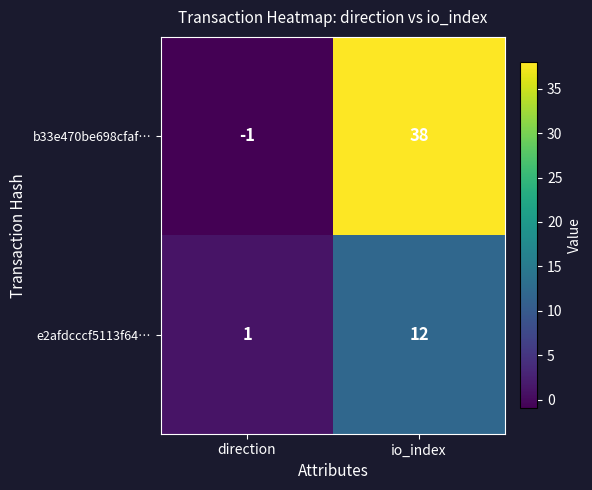

What is the sum of the b33e470be698cfaf… values at io_index and direction?

37